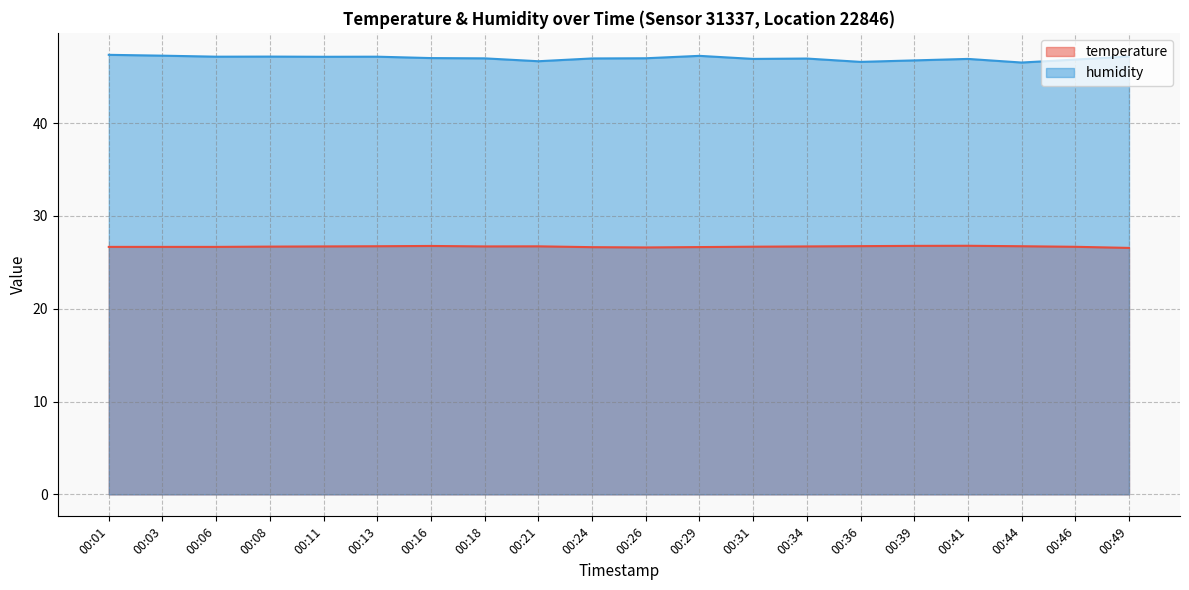

What is the value of the humidity point at the 15th from the left?

46.6